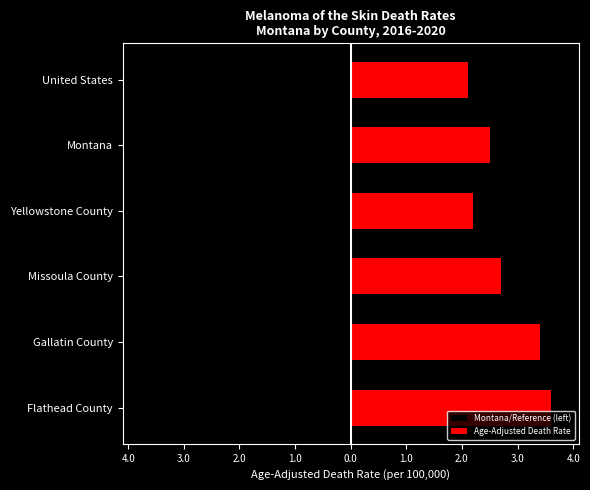

What is the greatest value displayed?

3.6